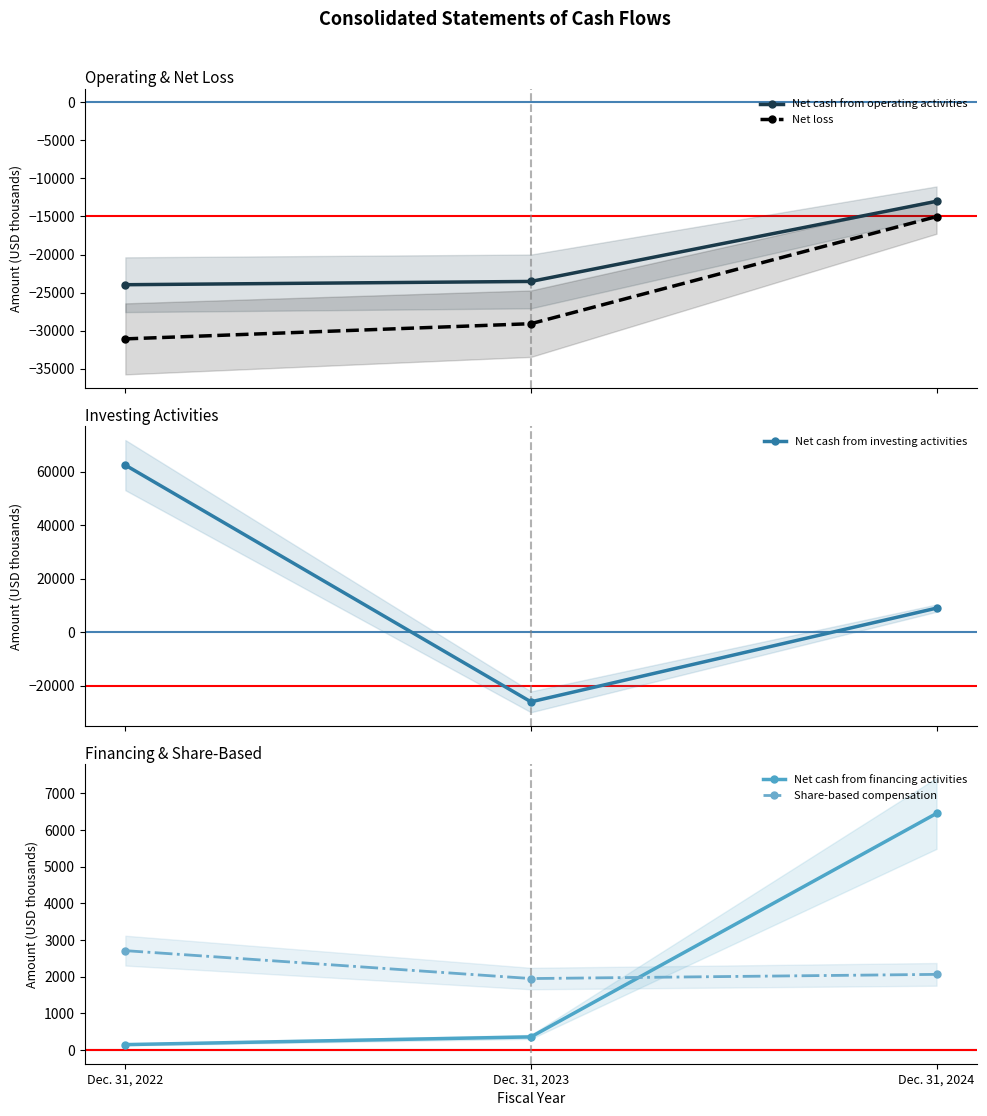

What is the value of the Net cash from investing activities point at the 2nd from the left?

-25968